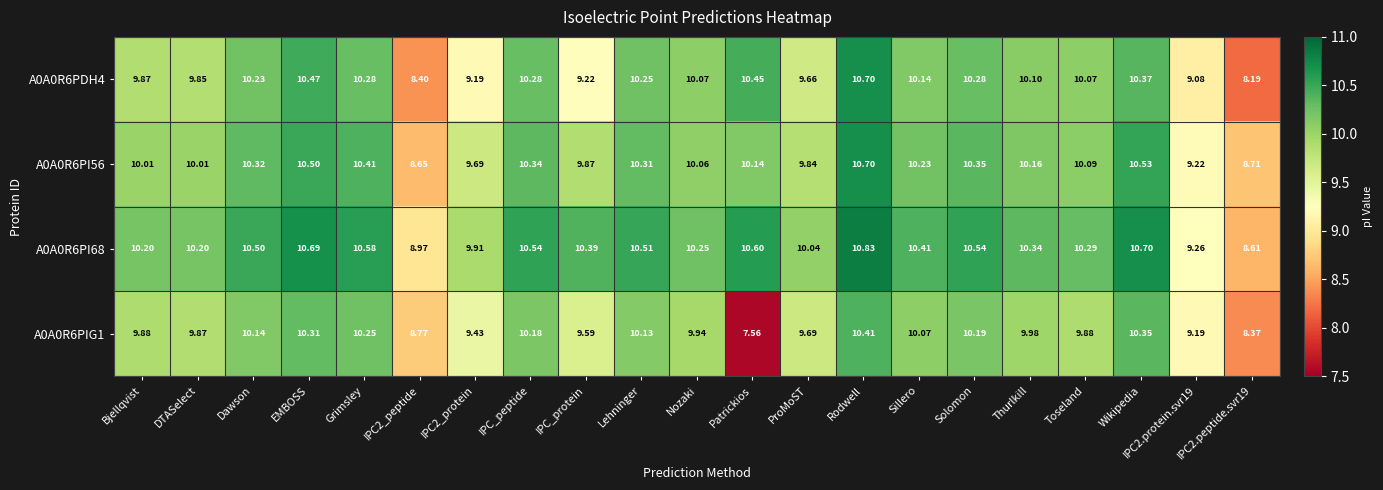

At which label does A0A0R6PI56 reach its peak?

Rodwell